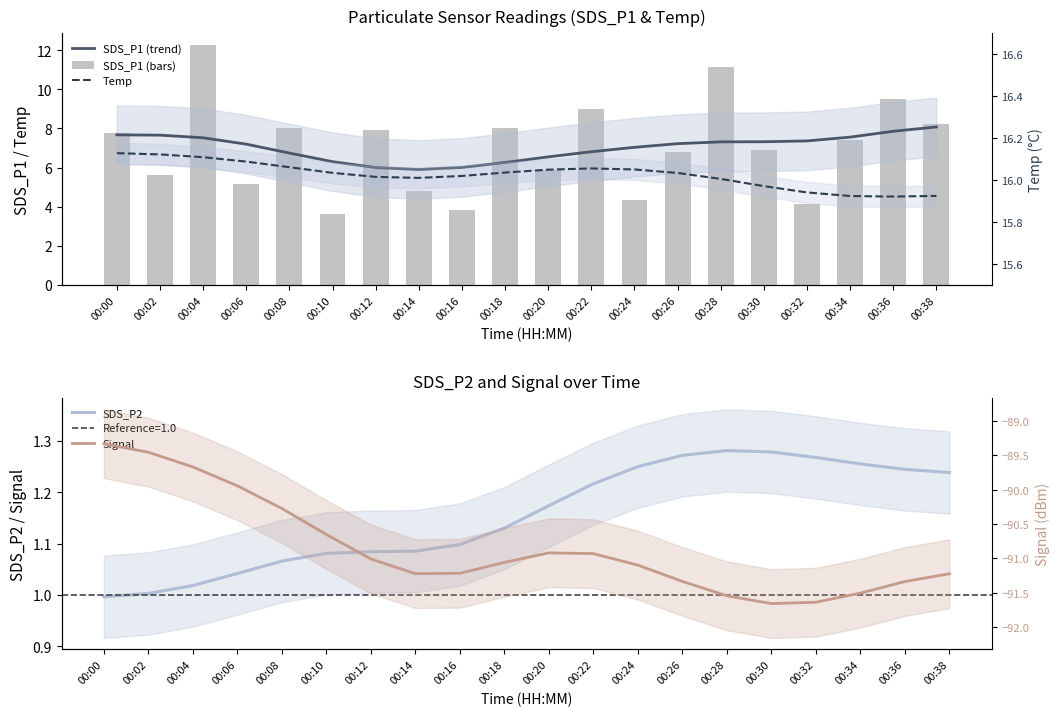

What is the spread (max minus min) of values at 00:20?

107.0